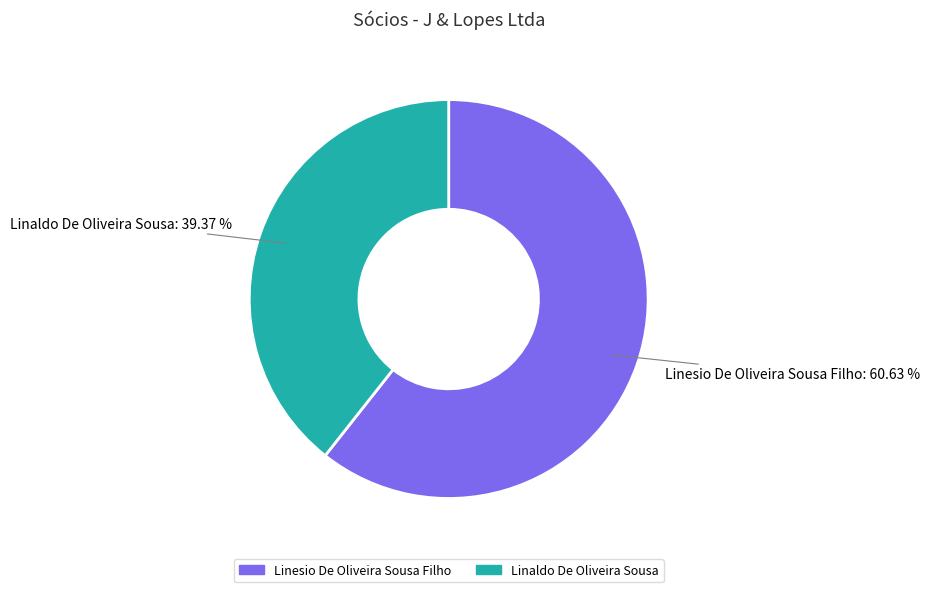

To the nearest percent, what is the difference between the largest and smallest slice percentages?

21%